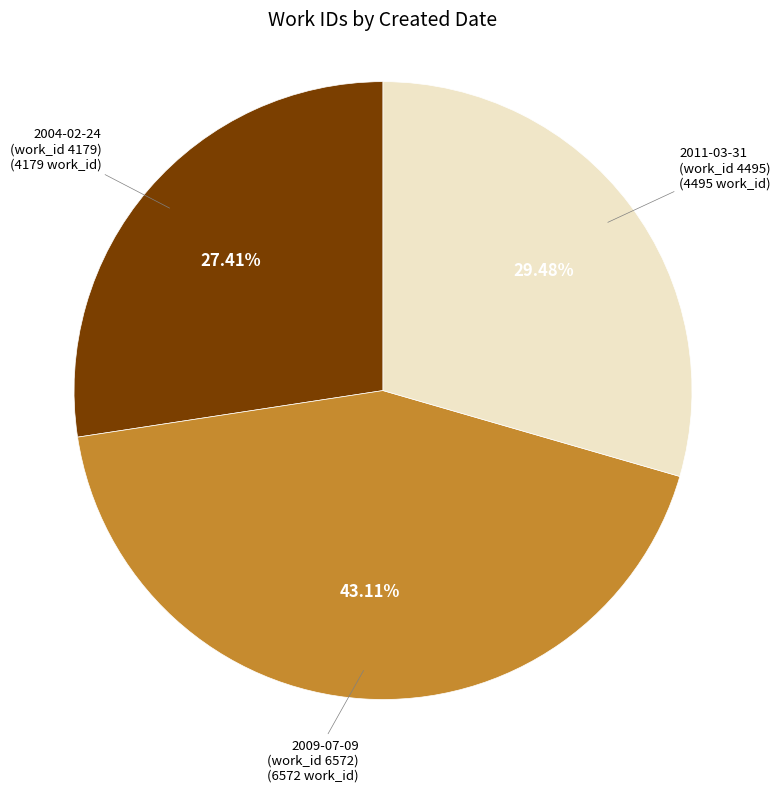

To the nearest percent, what is the average slice percentage?

33%